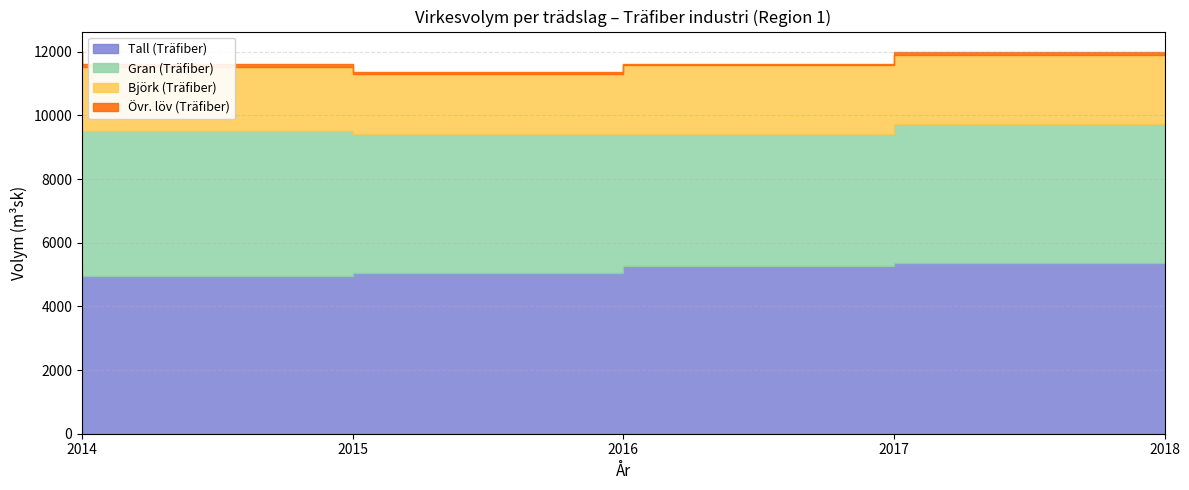

The Gran (Träfiber) series shows 4378.3 at 2016. True or false?

True